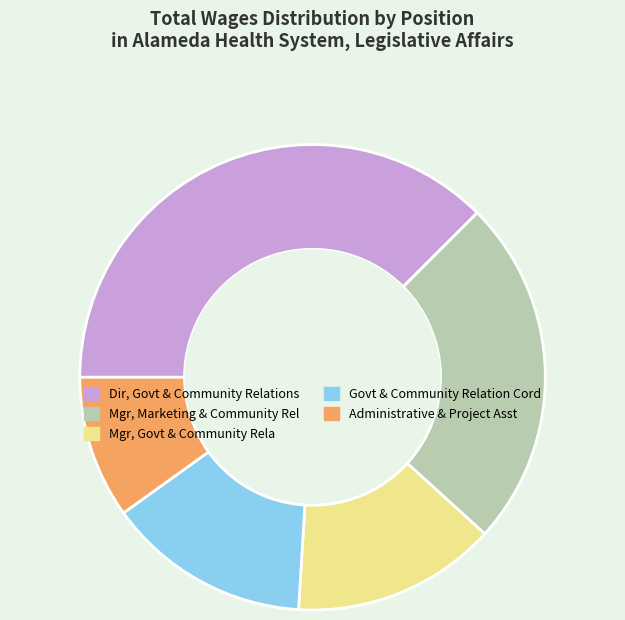

Combined, do Mgr, Marketing & Community Rel and Govt & Community Relation Cord account for over 50%?

No